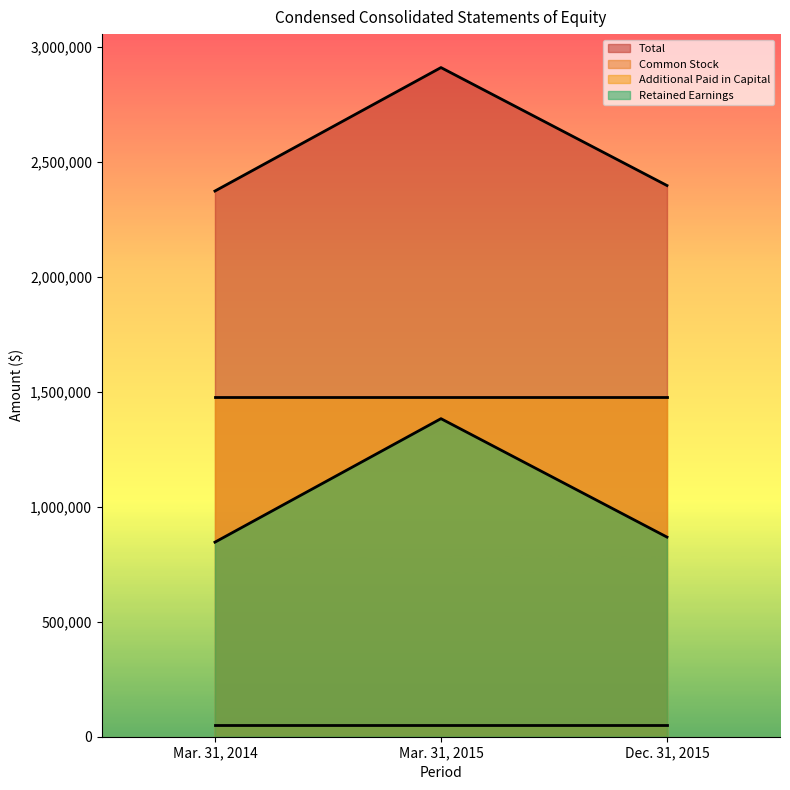

How many lines are shown in the chart?

4